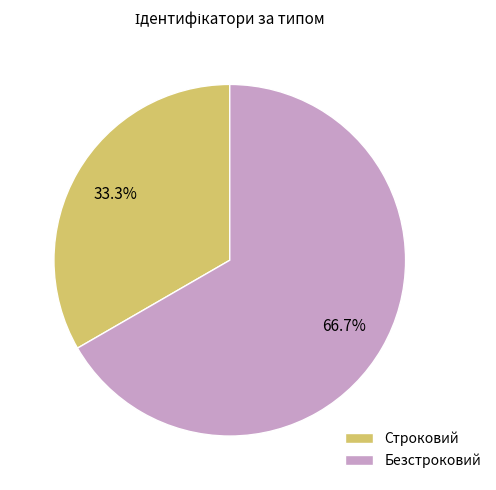

What is the total percentage of Строковий and Безстроковий?

100.0%